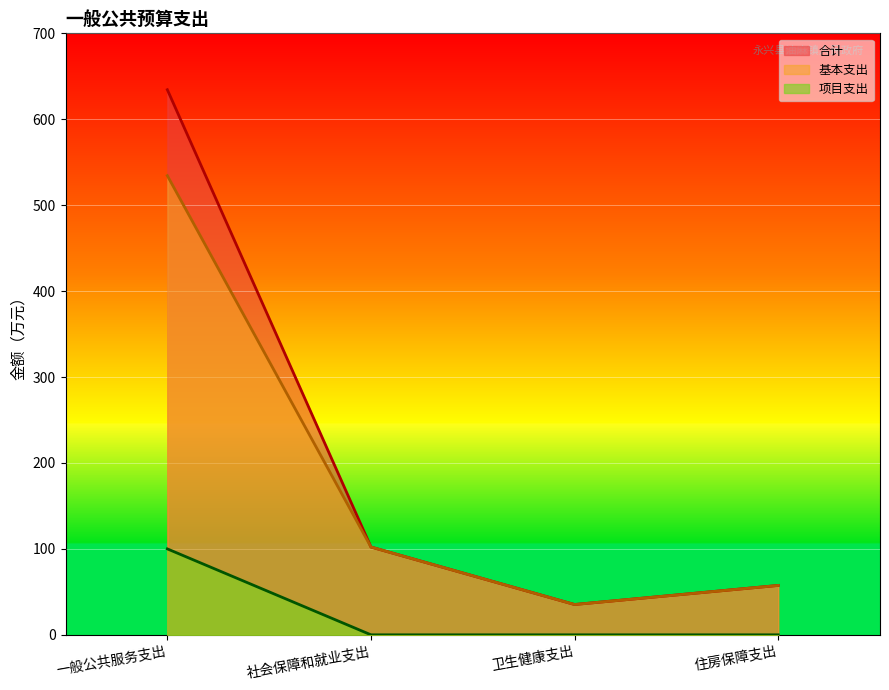

Reading left to right, extract all data points from this chart.

合计: 一般公共服务支出=634.4	社会保障和就业支出=102.2	卫生健康支出=35.3	住房保障支出=57.5
基本支出: 一般公共服务支出=534.4	社会保障和就业支出=102.2	卫生健康支出=35.3	住房保障支出=57.5
项目支出: 一般公共服务支出=100.0	社会保障和就业支出=0.0	卫生健康支出=0.0	住房保障支出=0.0